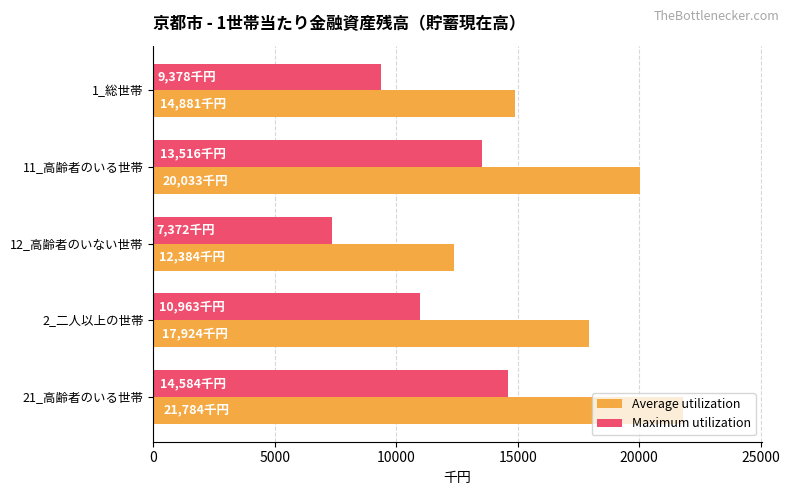

The value of Maximum utilization at 1_総世帯 is 9378. True or false?

True